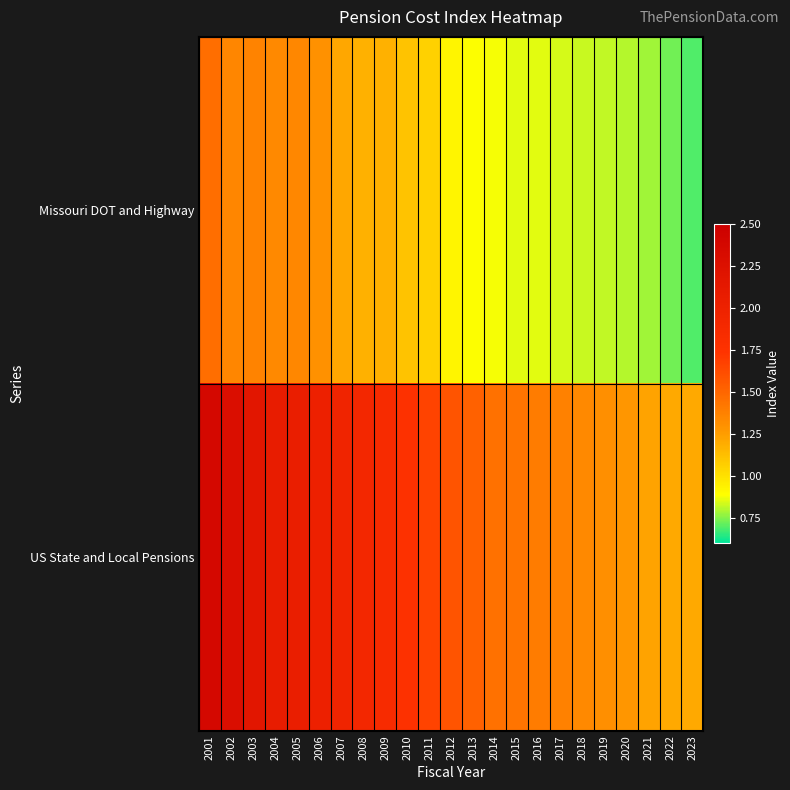

Reading left to right, transcribe all the data shown in this chart.

Missouri DOT and Highway: 2001=1.5	2002=1.4	2003=1.4	2004=1.3	2005=1.3	2006=1.3	2007=1.2	2008=1.2	2009=1.2	2010=1.1	2011=1.1	2012=0.9	2013=0.9	2014=0.9	2015=0.9	2016=0.9	2017=0.8	2018=0.8	2019=0.8	2020=0.8	2021=0.8	2022=0.7	2023=0.7
US State and Local Pensions: 2001=2.4	2002=2.3	2003=2.2	2004=2.1	2005=2.1	2006=2.0	2007=2.0	2008=1.9	2009=1.9	2010=1.8	2011=1.7	2012=1.6	2013=1.5	2014=1.4	2015=1.4	2016=1.4	2017=1.4	2018=1.3	2019=1.3	2020=1.3	2021=1.2	2022=1.2	2023=1.2